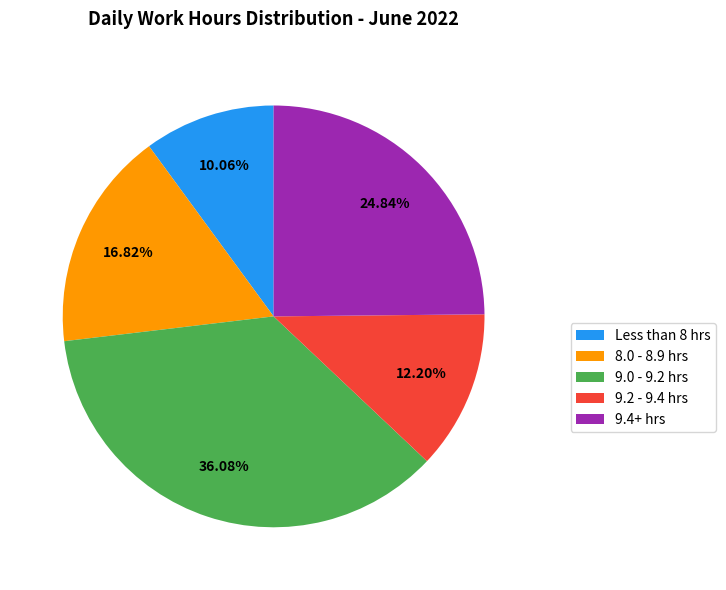

What is the smallest slice in the pie chart?

Less than 8 hrs